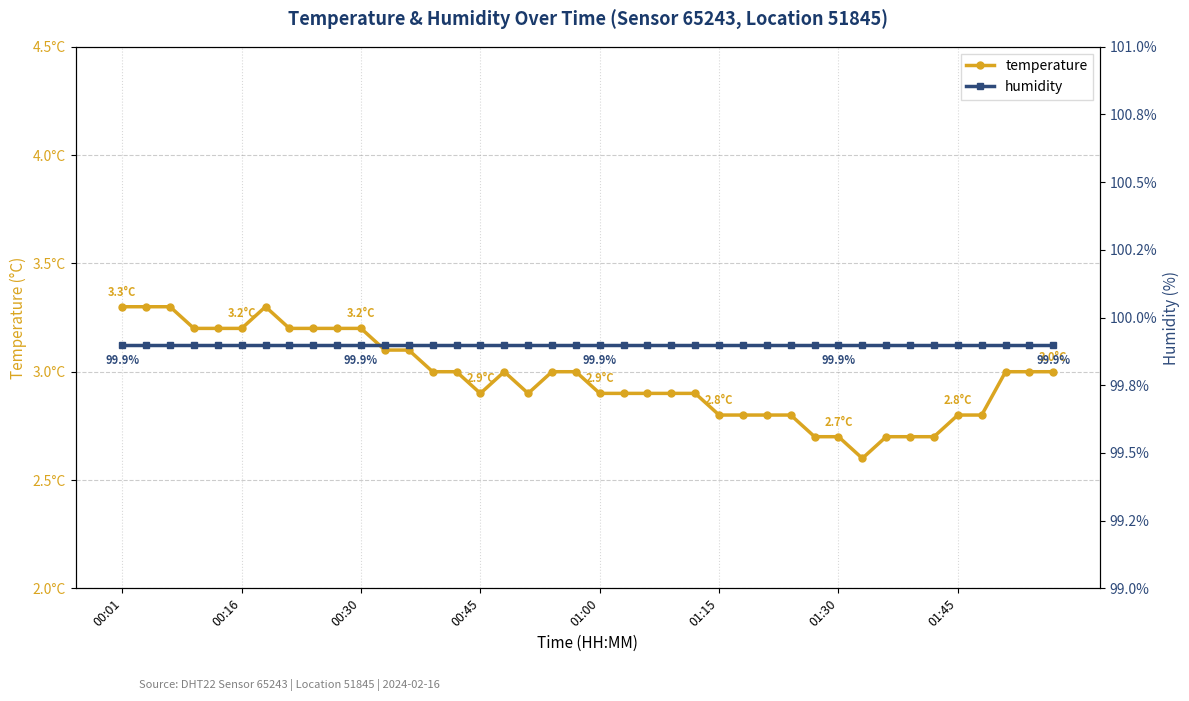

What is the value of the humidity point at the 23rd from the left?

99.9